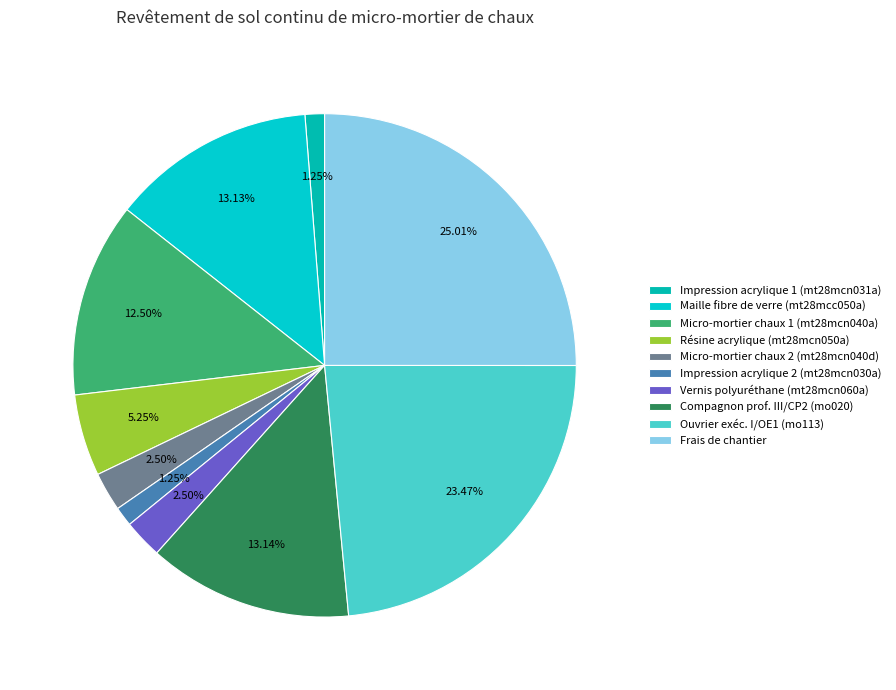

How many segments does this pie chart have?

10